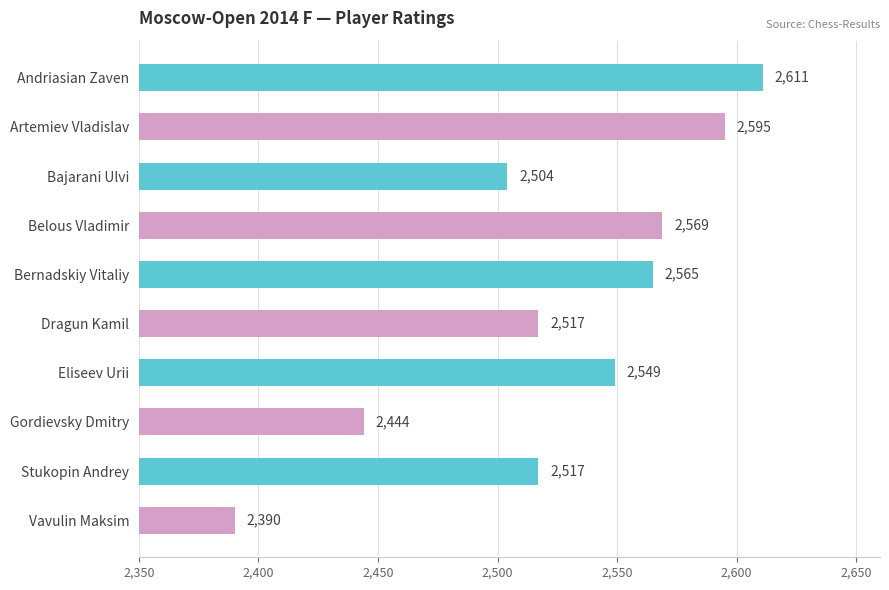

What is the label of the 6th bar from the bottom?

Bernadskiy Vitaliy